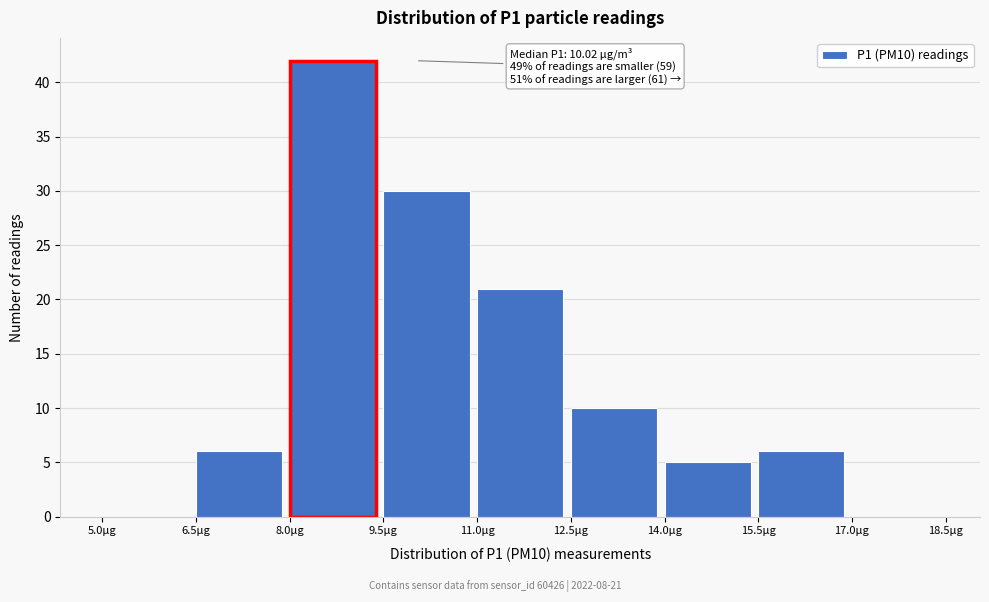

Which range on the x-axis has the tallest bar?

8.0 to 9.5